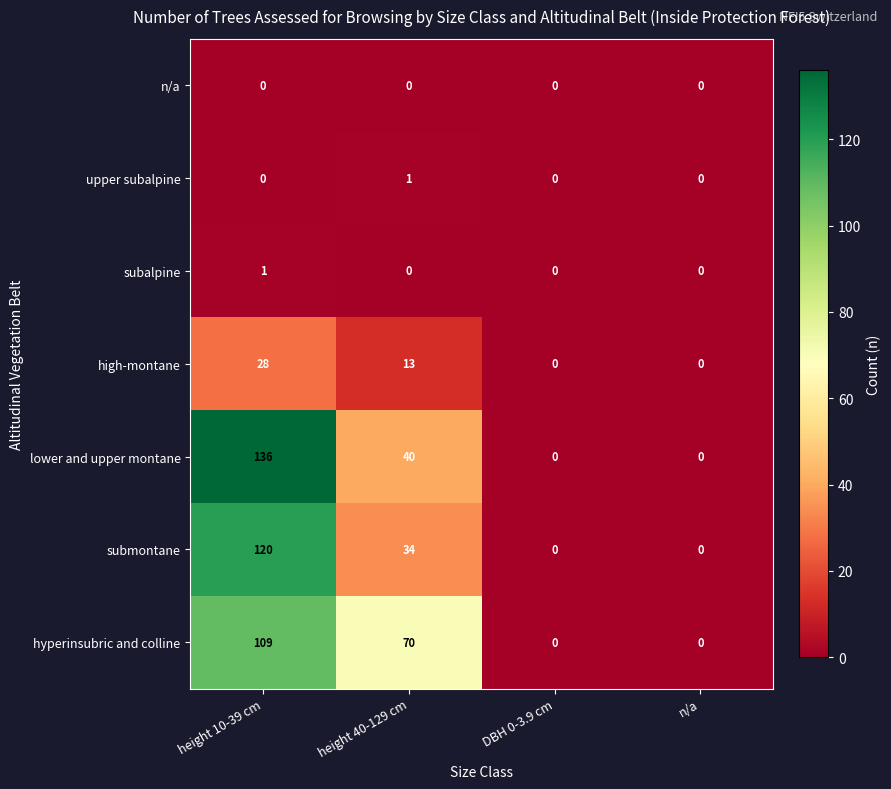

The submontane series shows 60 at DBH 0-3.9 cm. True or false?

False